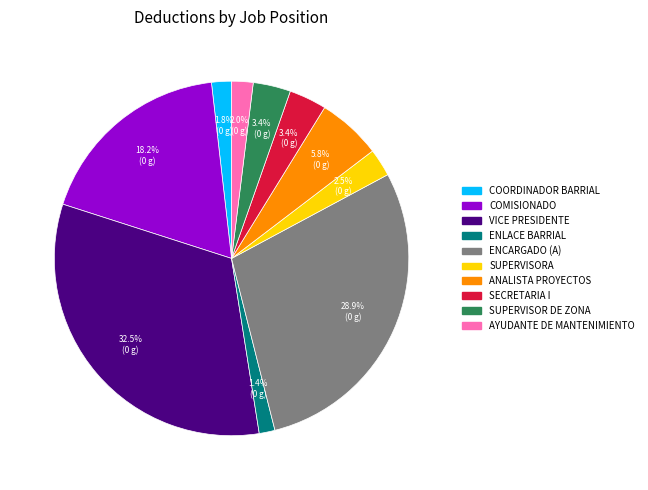

What is the total percentage of ENLACE BARRIAL and ENCARGADO (A)?

30.3%